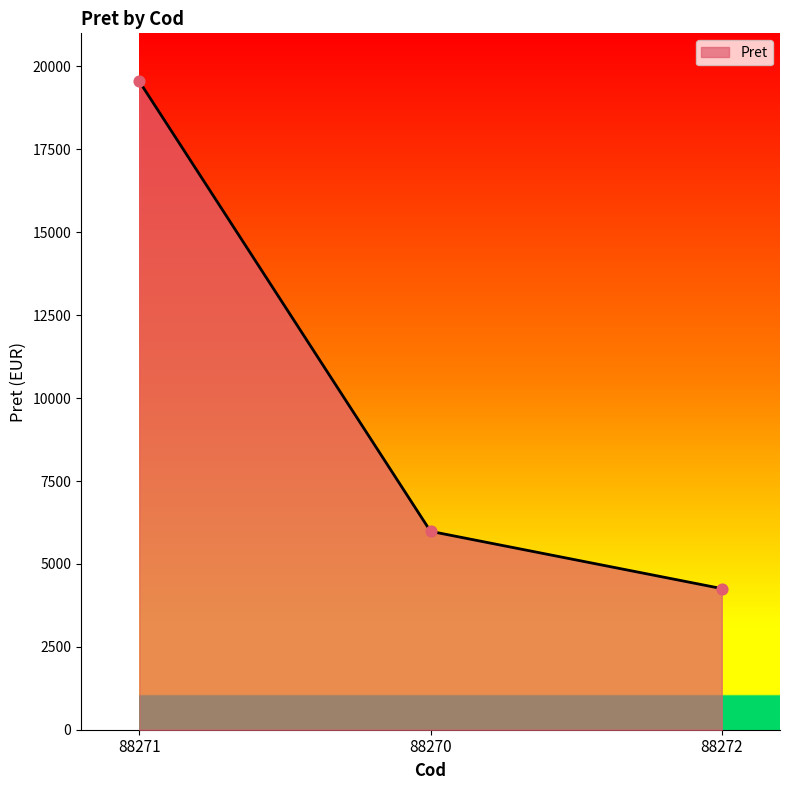

Between 88272 and 88270, which is larger?

88270